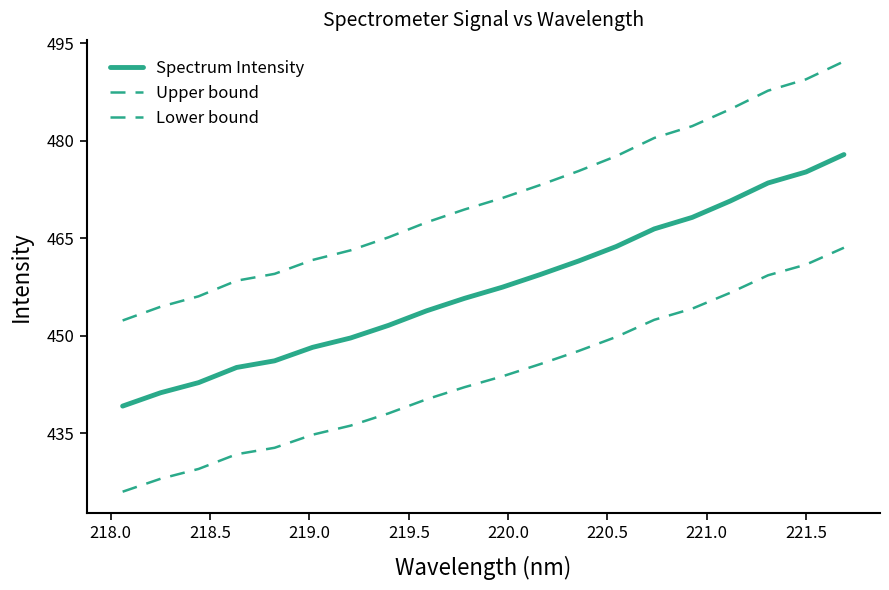

Is this an area chart (filled region under the line)?

No